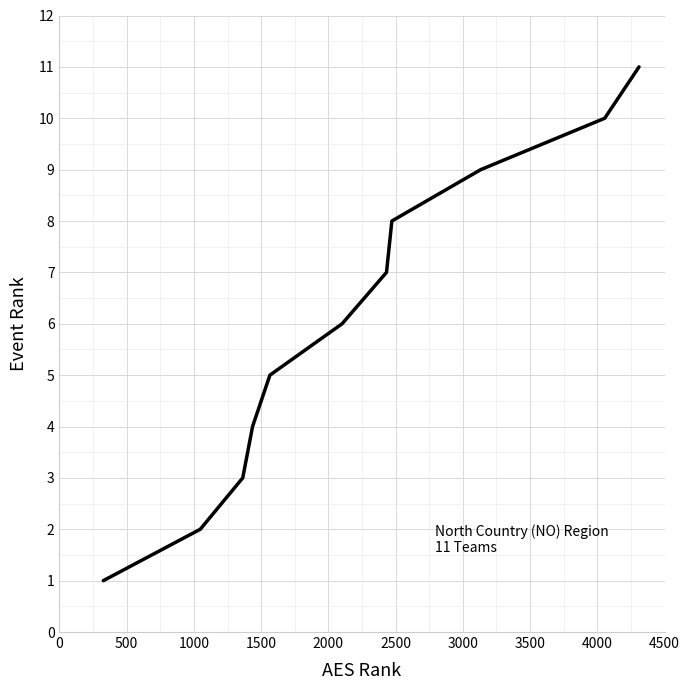

Count the number of categories in the chart.

11